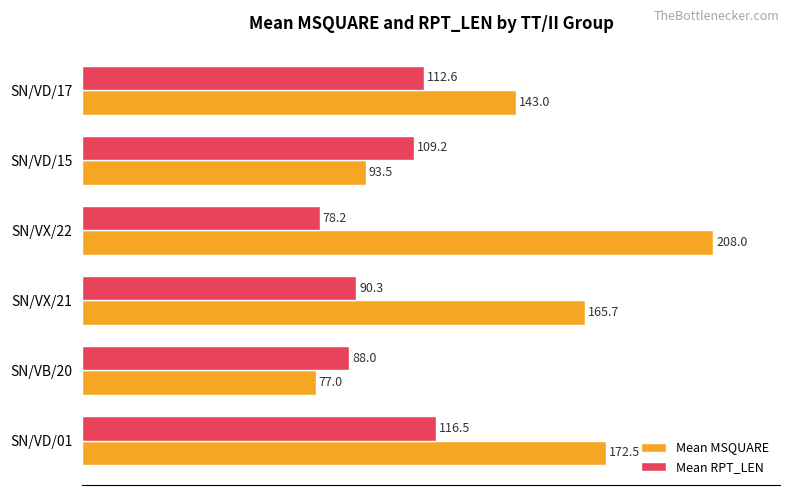

Which series has the largest range (max minus min)?

Mean MSQUARE